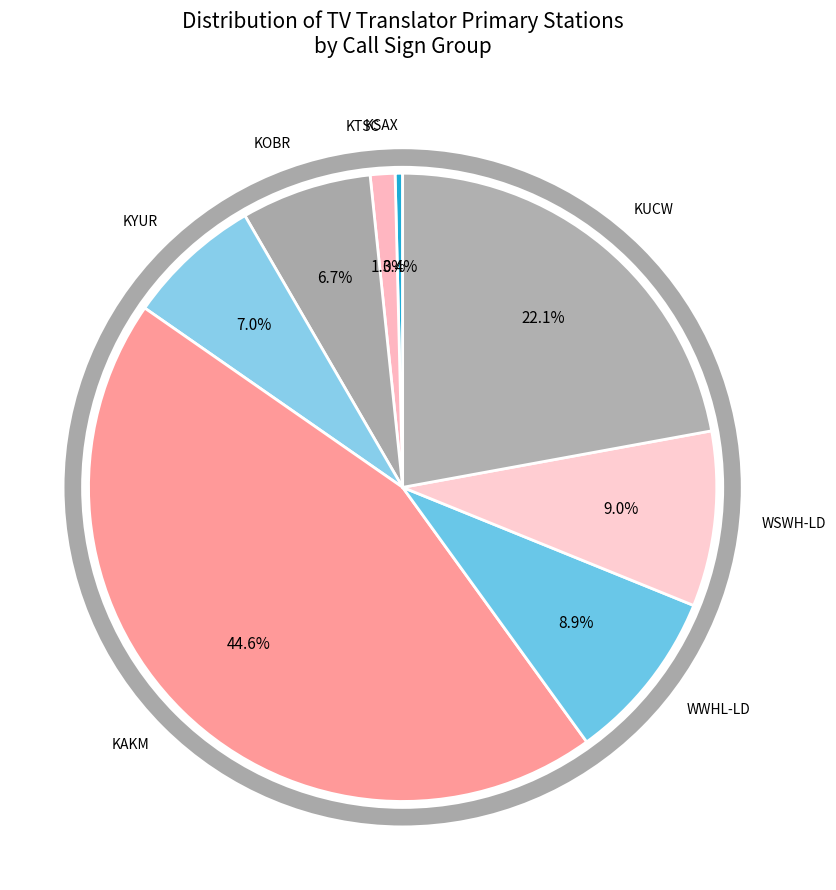

What percentage is the WSWH-LD slice, to the nearest percent?

9%